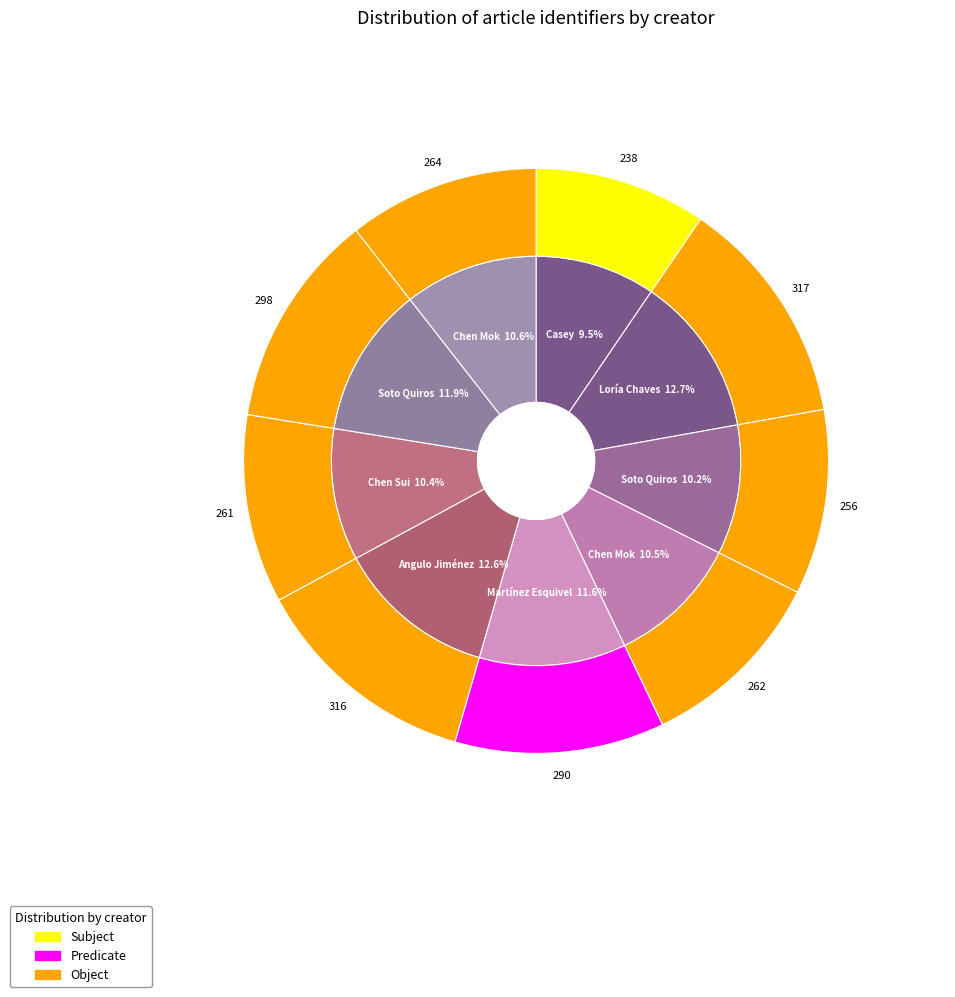

Is there any slice that represents more than half of the pie?

No